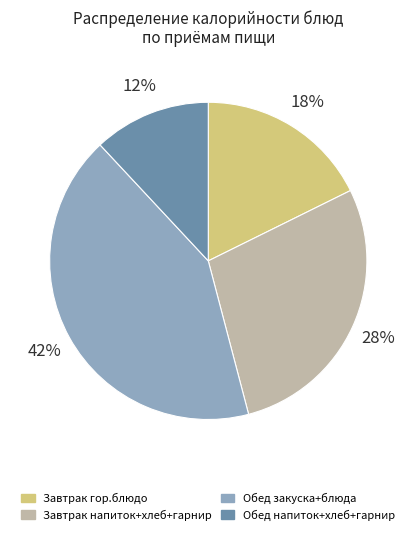

To the nearest percent, what is the average slice percentage?

25%